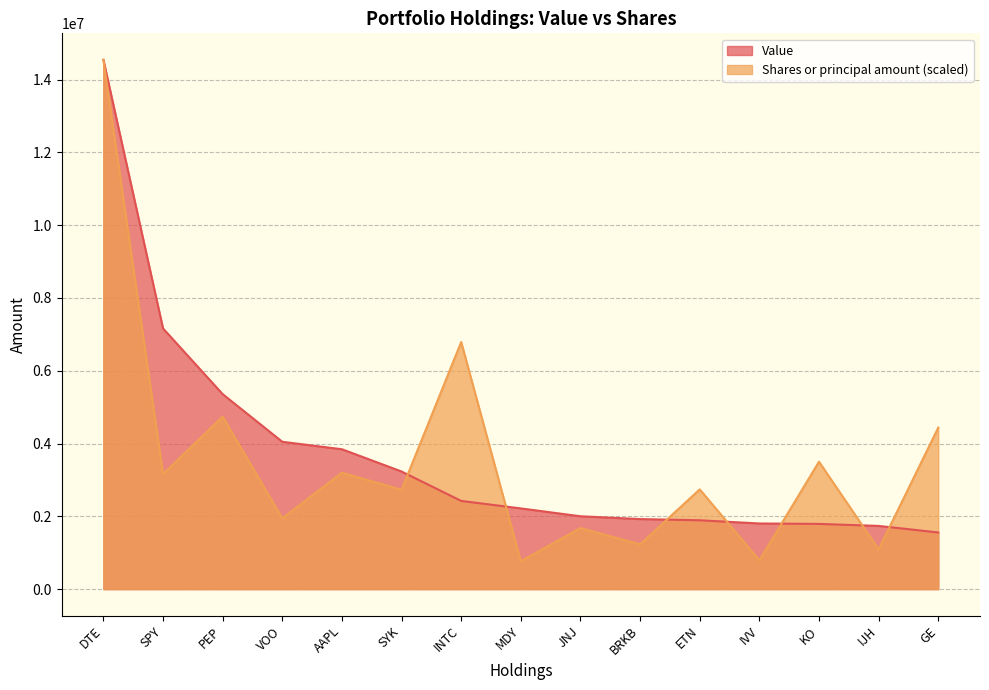

How many values in the Value series exceed 2217000?

7